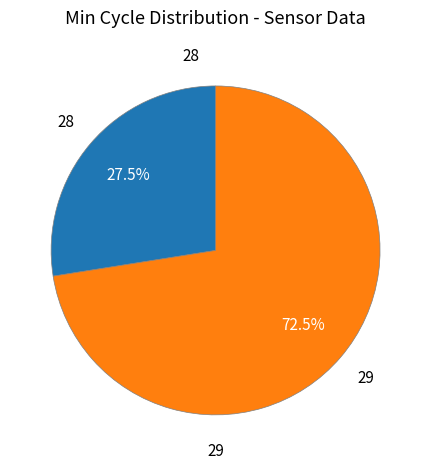

Between 28 and 29, which is larger?

29